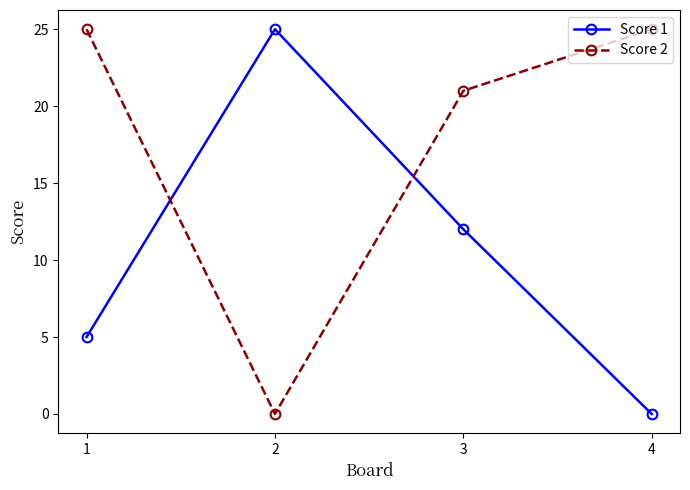

Where is Score 1 nearest to the value 12?

3